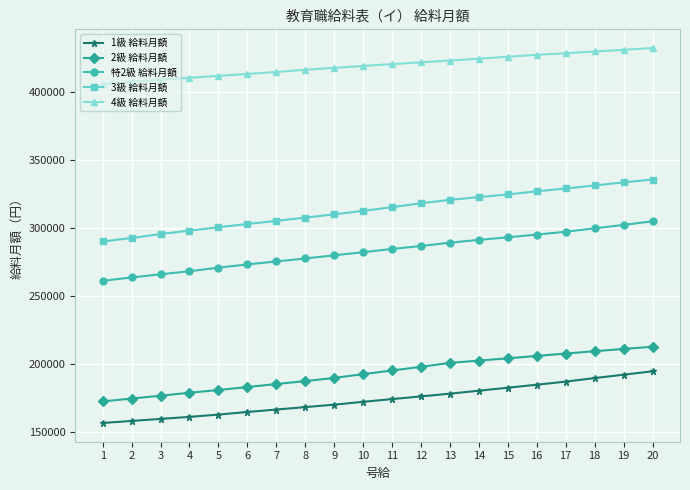

What is the total value across all series at 10?

1378600